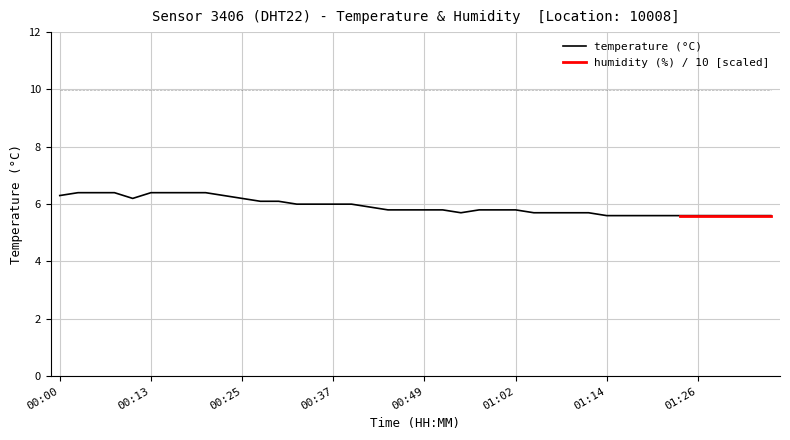

At which label is the value closest to 6?

00:32